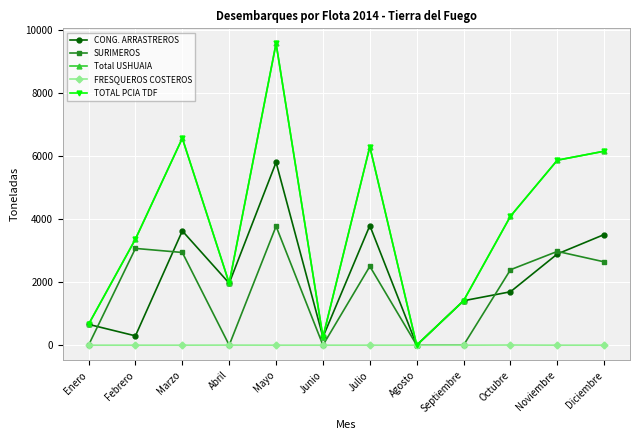

What is the label of the 4th point from the right?

Septiembre